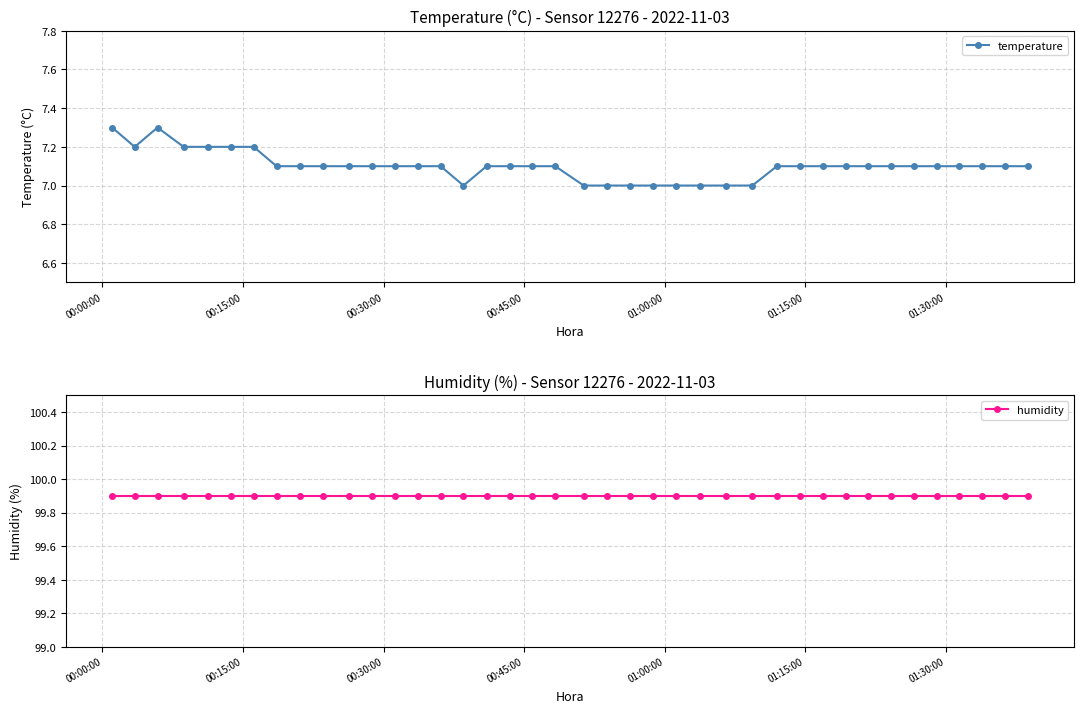

What is the minimum value for temperature?

7.0